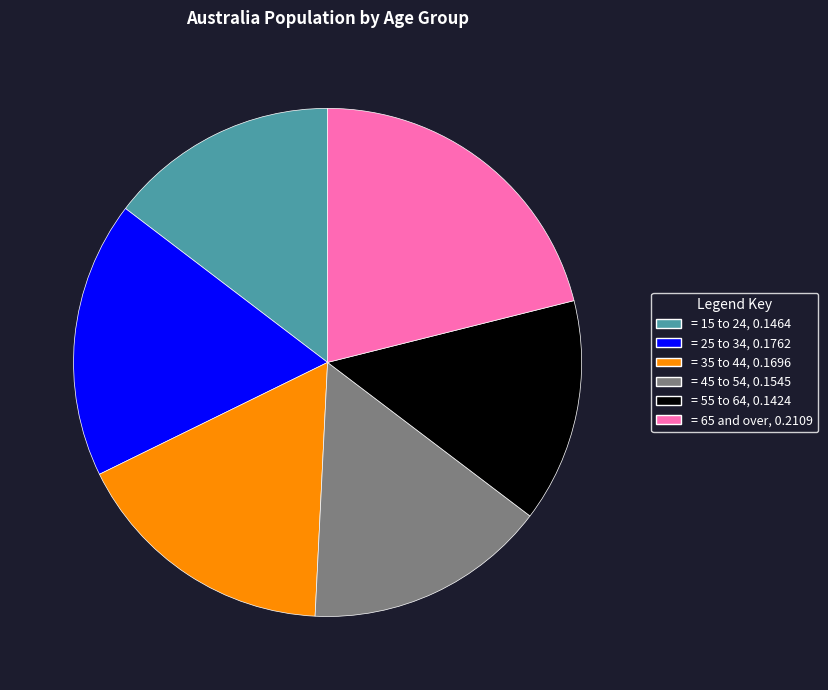

Is there a majority slice in this chart?

No